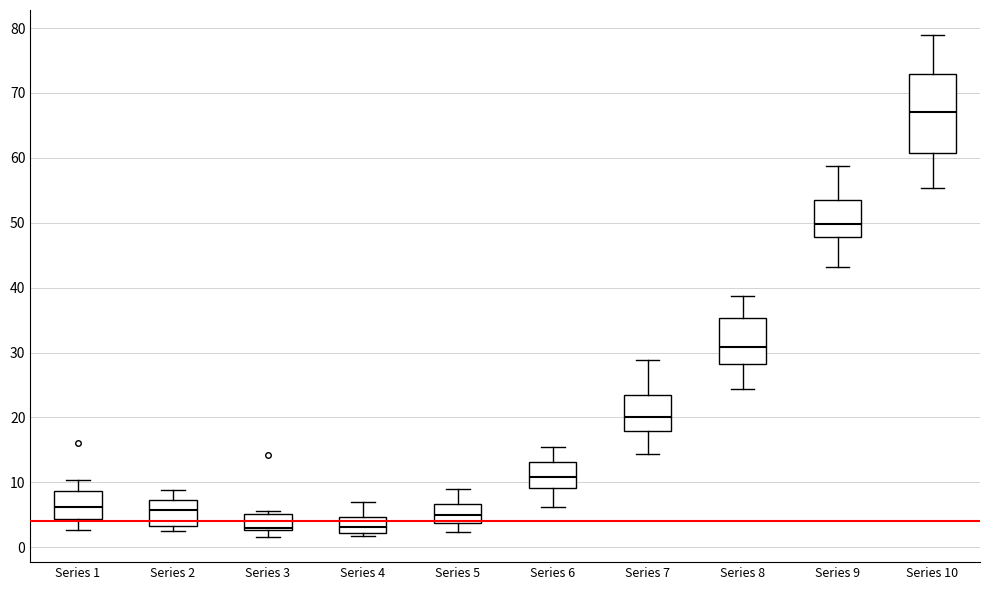

Reading left to right, read every box against the y-axis: the position of its median line, the range the box covers, and the ends of its whiskers. The values are not printed on the chart, so give them approximately, as read against the axis.

Series 1: median 6, box 4 to 9, whiskers 3 to 10
Series 2: median 6, box 3 to 7, whiskers 3 (just below the box's lower edge) to 9
Series 3: median 3 (just above the box's lower edge), box 3 to 5, whiskers 2 to 6
Series 4: median 3, box 2 to 5, whiskers 2 (just below the box's lower edge) to 7
Series 5: median 5, box 4 to 7, whiskers 2 to 9
Series 6: median 11, box 9 to 13, whiskers 6 to 15
Series 7: median 20, box 18 to 23, whiskers 14 to 29
Series 8: median 31, box 28 to 35, whiskers 24 to 39
Series 9: median 50, box 48 to 54, whiskers 43 to 59
Series 10: median 67, box 61 to 73, whiskers 55 to 79